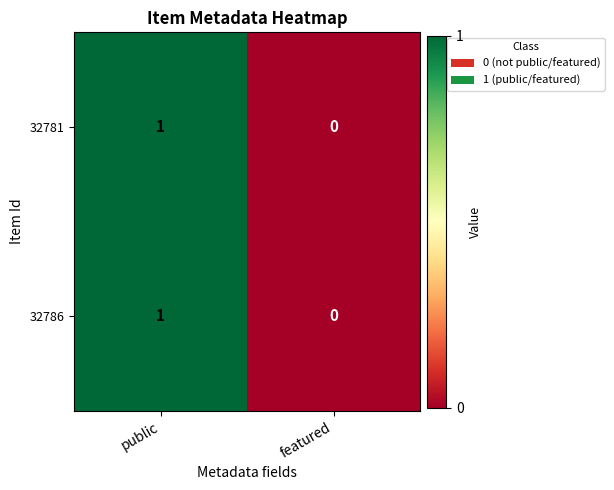

At which category is the sum across all series the highest?

public